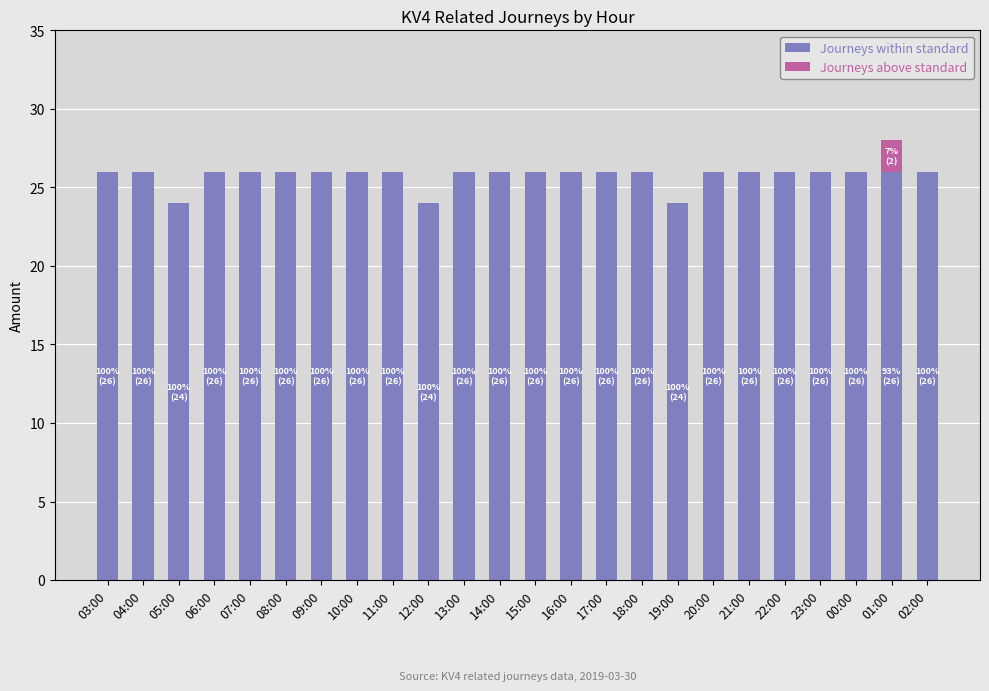

At which category is the sum across all series the highest?

01:00